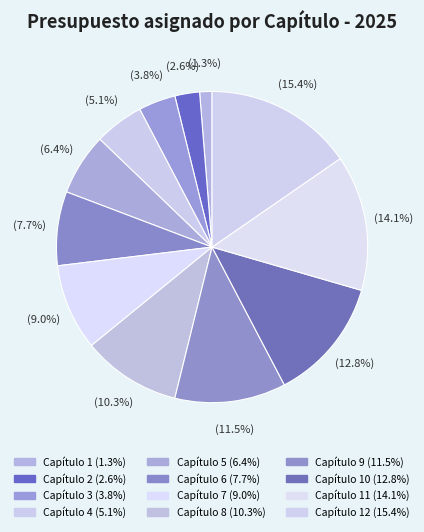

Rank the categories by value from highest to lowest.

Capítulo 12, Capítulo 11, Capítulo 10, Capítulo 9, Capítulo 8, Capítulo 7, Capítulo 6, Capítulo 5, Capítulo 4, Capítulo 3, Capítulo 2, Capítulo 1